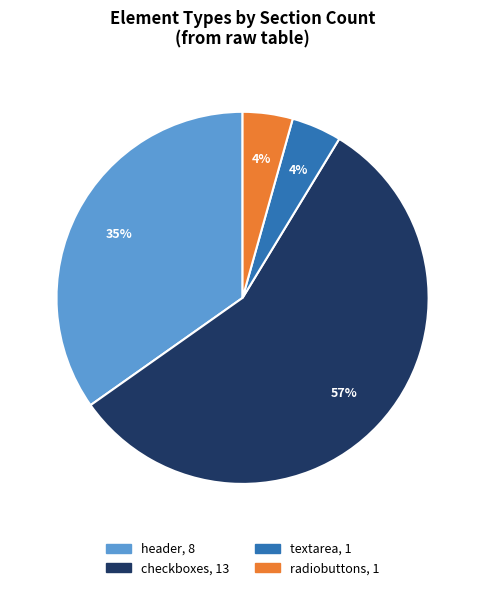

Is there any slice that represents more than half of the pie?

Yes